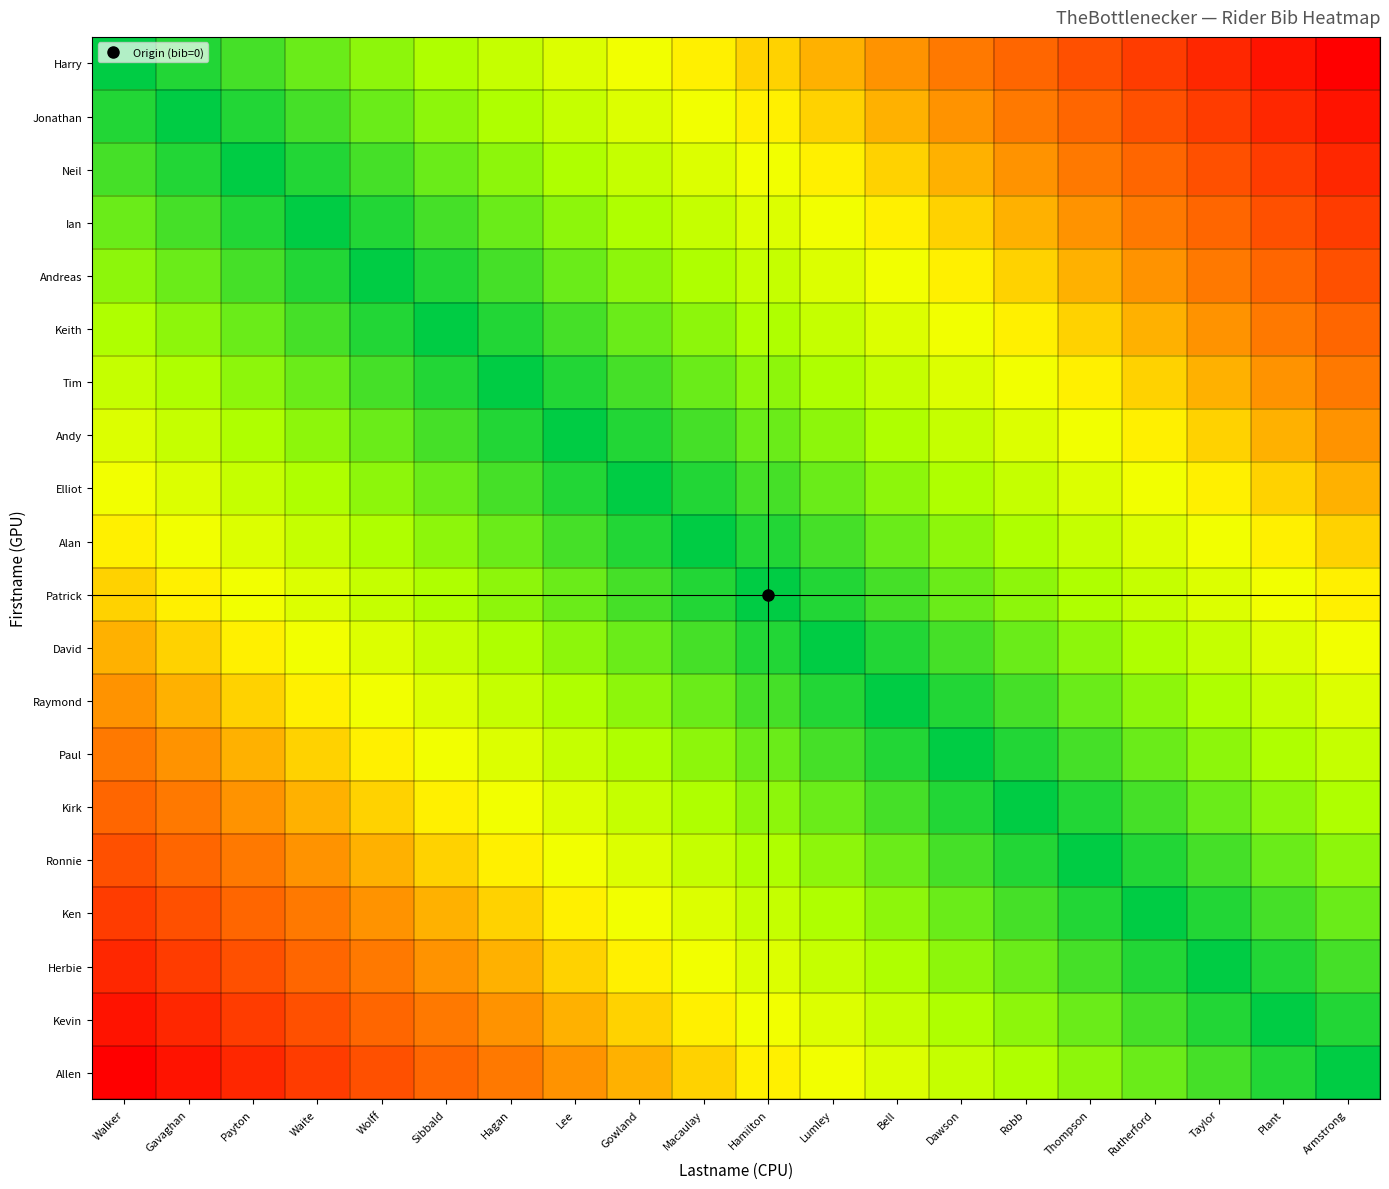

What is the spread (max minus min) of values at Armstrong?

19